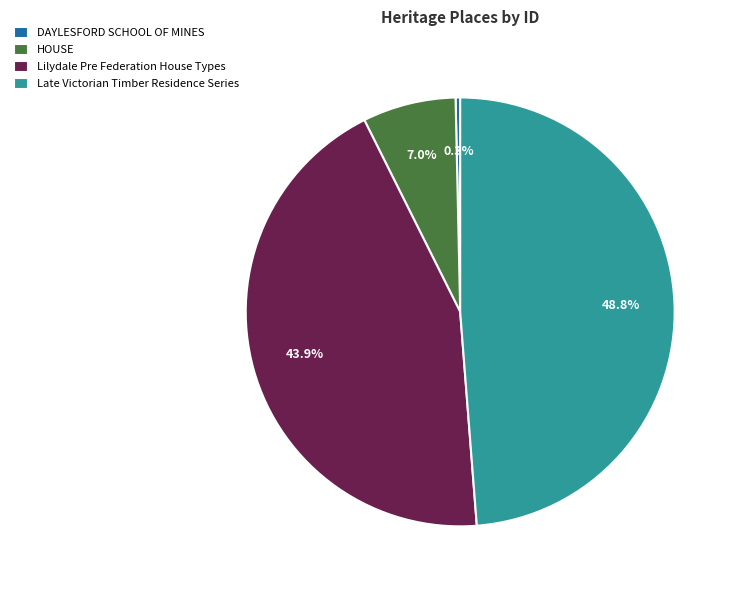

How many slices are in this pie chart?

4